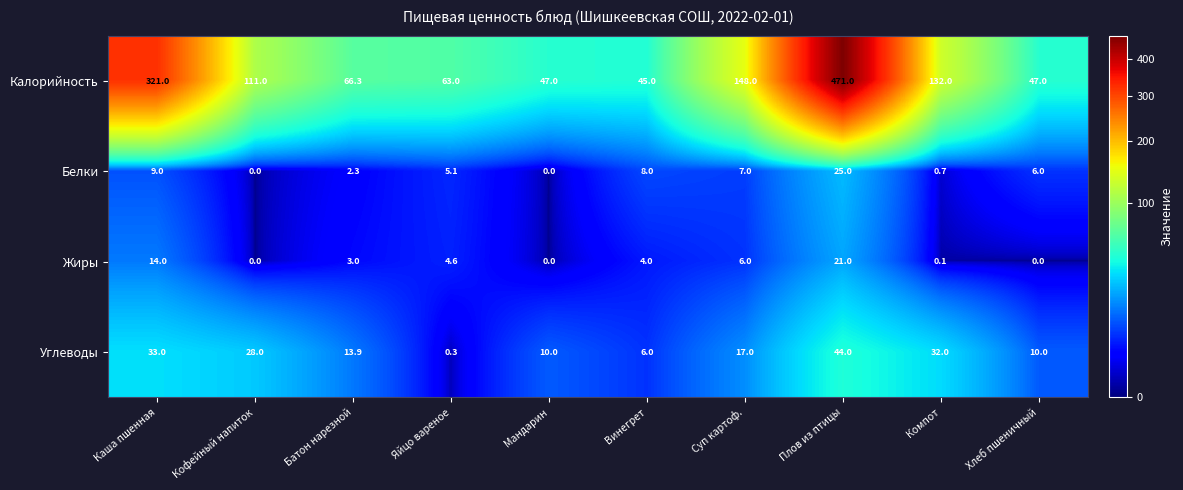

At Компот, list the series in order from smallest to largest.

Жиры, Белки, Углеводы, Калорийность